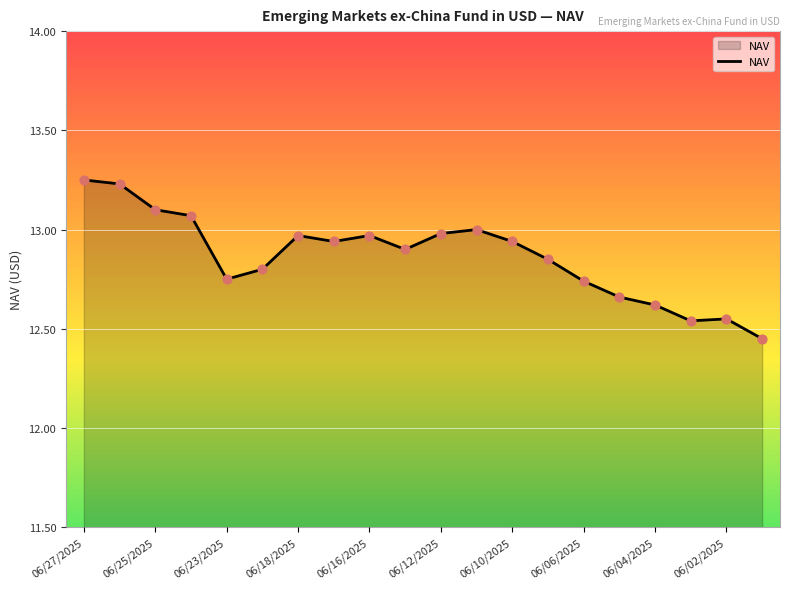

What is the difference between the maximum and minimum values?

0.8